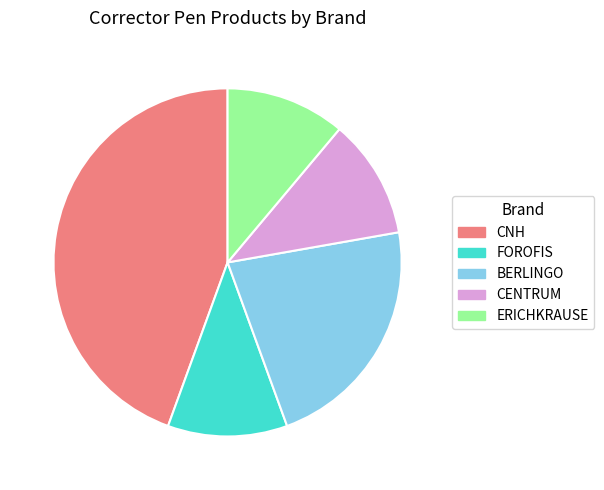

Is there a majority slice in this chart?

No